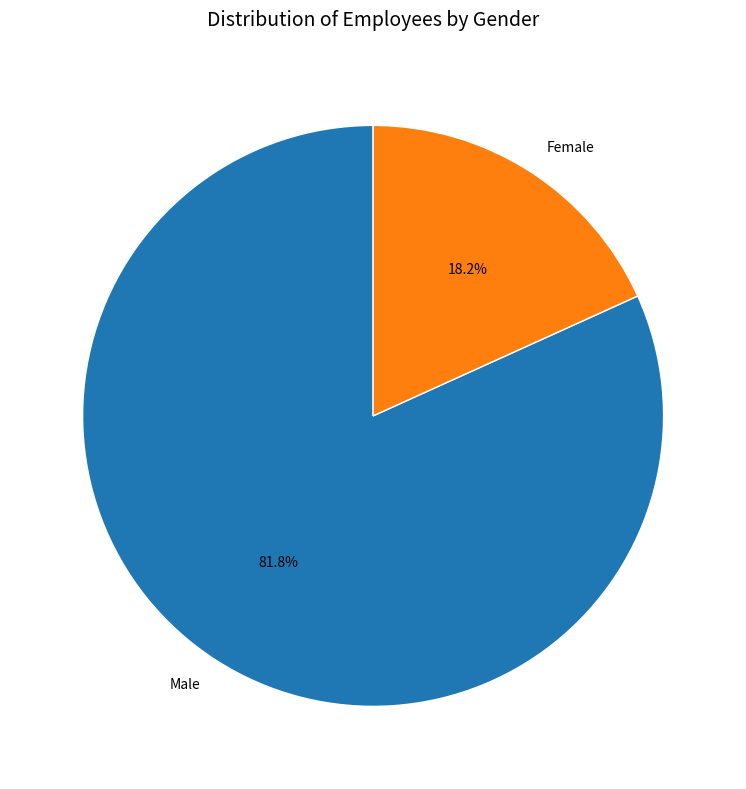

Approximately how many times larger is the value at Male compared to Female?

4.5